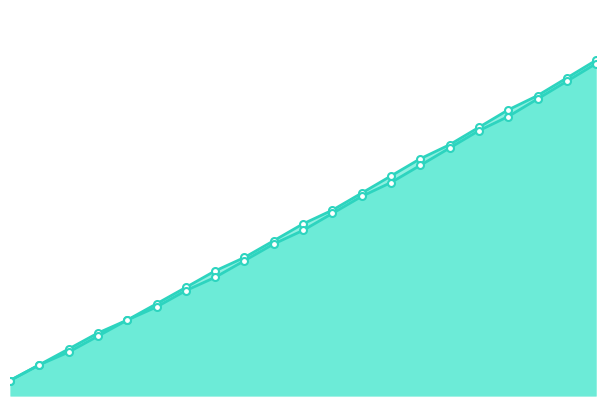

Between 2033 and 2031, which is larger?

2033